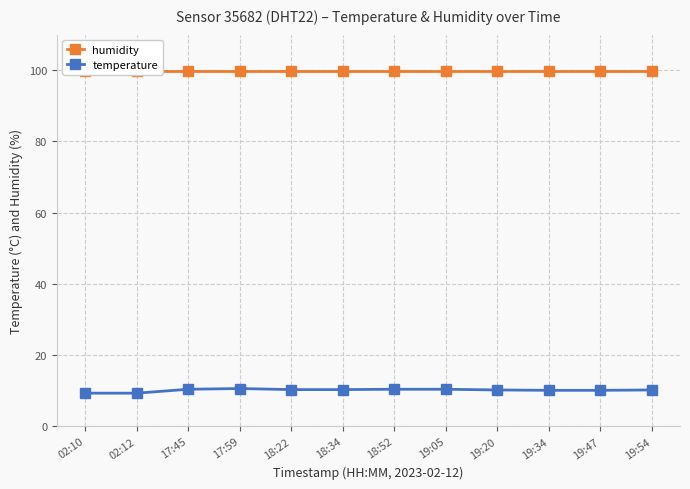

What is the total value across all series at 19:34?

110.0